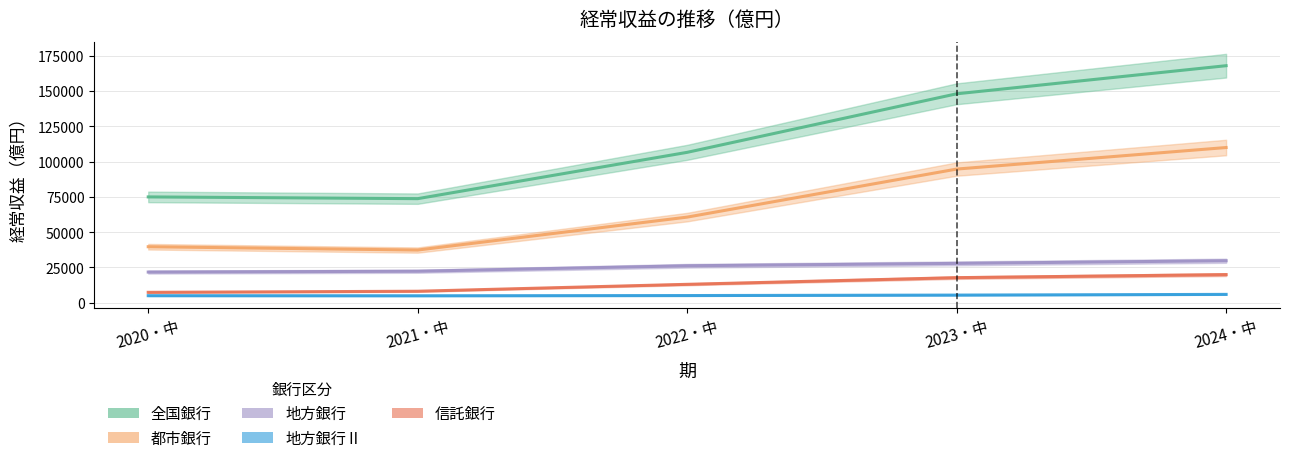

What are all the series names shown in the legend?

全国銀行, 都市銀行, 地方銀行, 地方銀行Ⅱ, 信託銀行